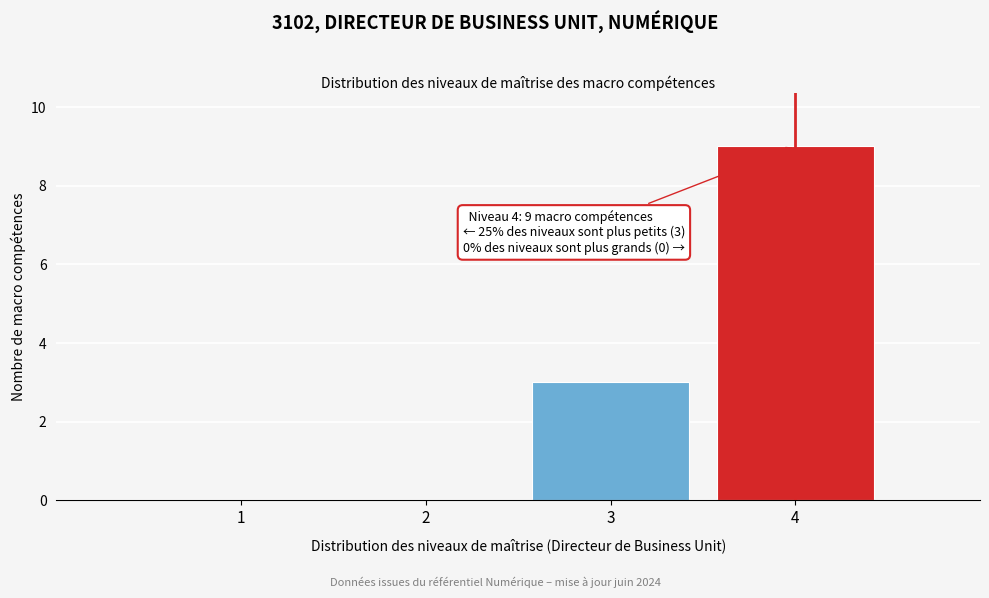

Which range on the x-axis has the tallest bar?

3.5 to 4.5